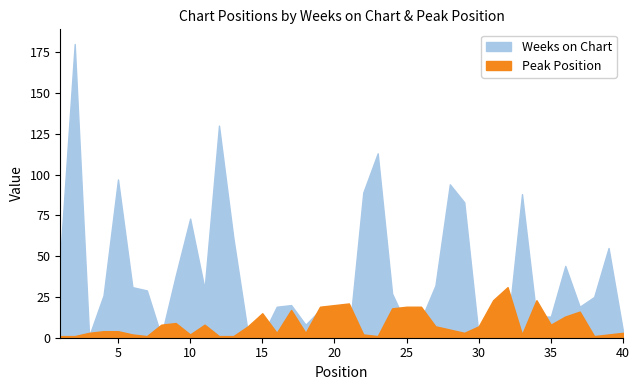

What is the smallest value displayed?

1